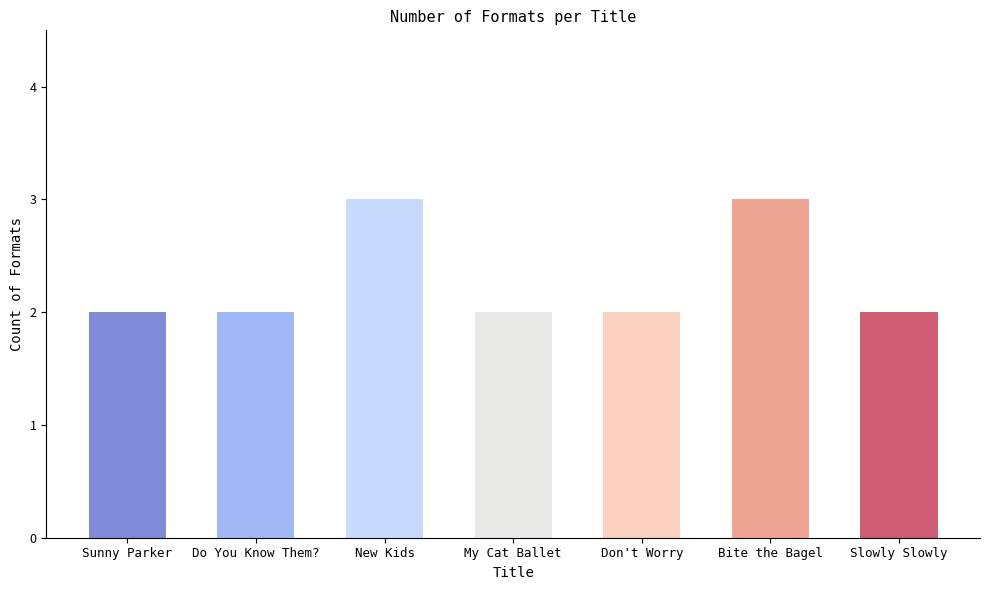

What is the sum of the values at Do You Know Them? and Slowly Slowly?

4